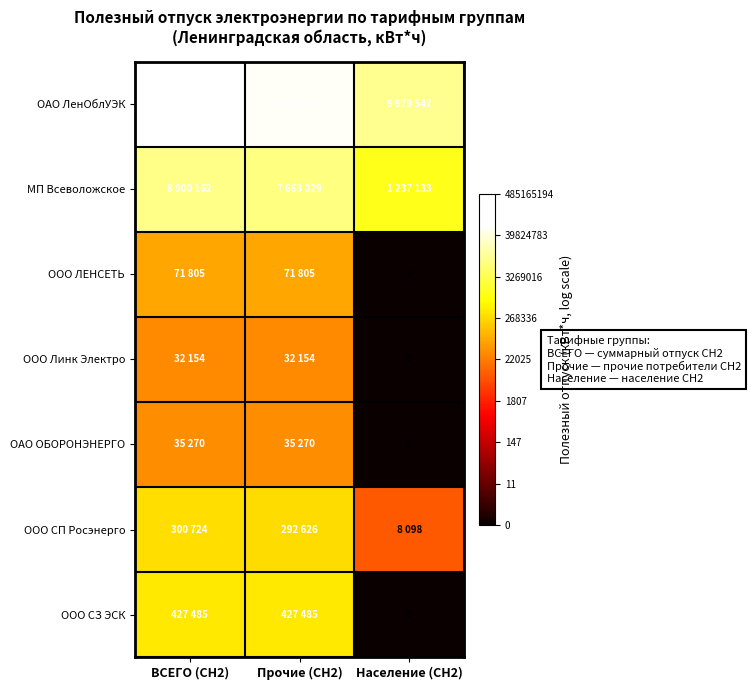

Rank the series by their maximum value, from highest to lowest.

ОАО ЛенОблУЭК, МП Всеволожское, ООО СЗ ЭСК, ООО СП Росэнерго, ООО ЛЕНСЕТЬ, ОАО ОБОРОНЭНЕРГО, ООО Линк Электро